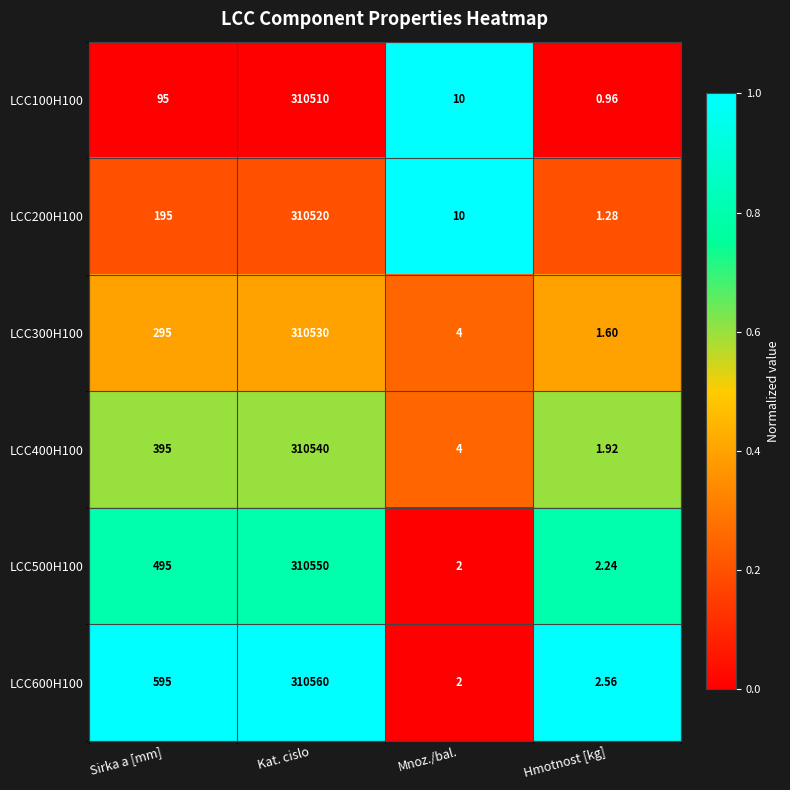

At which label does LCC200H100 reach its peak?

Kat. cislo